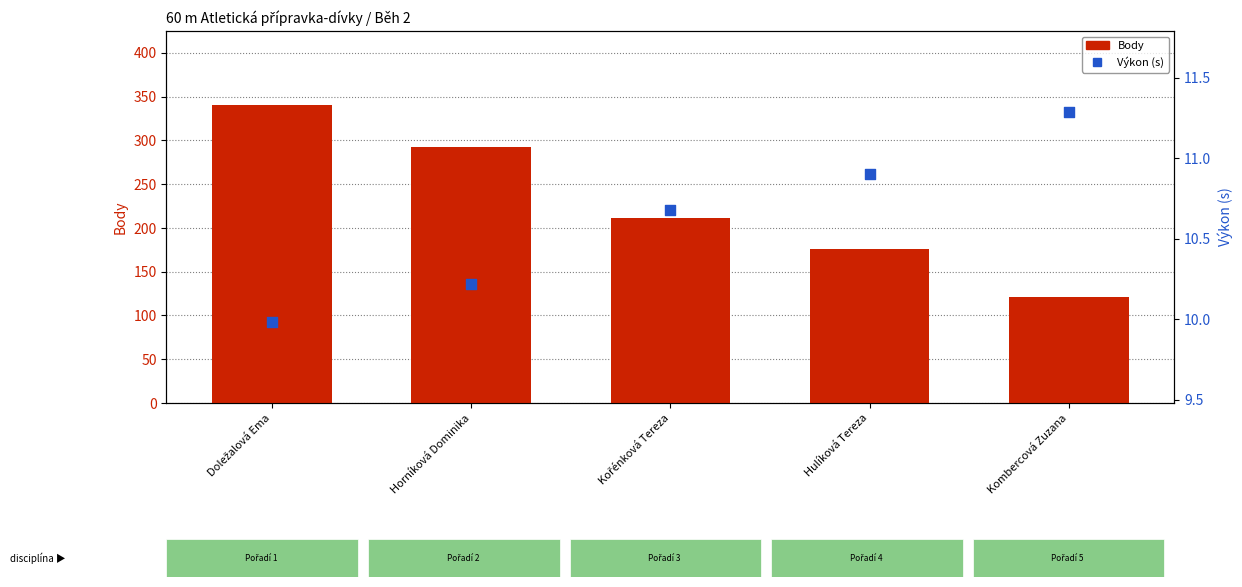

Which series contains the lowest Y value?

Výkon (s)